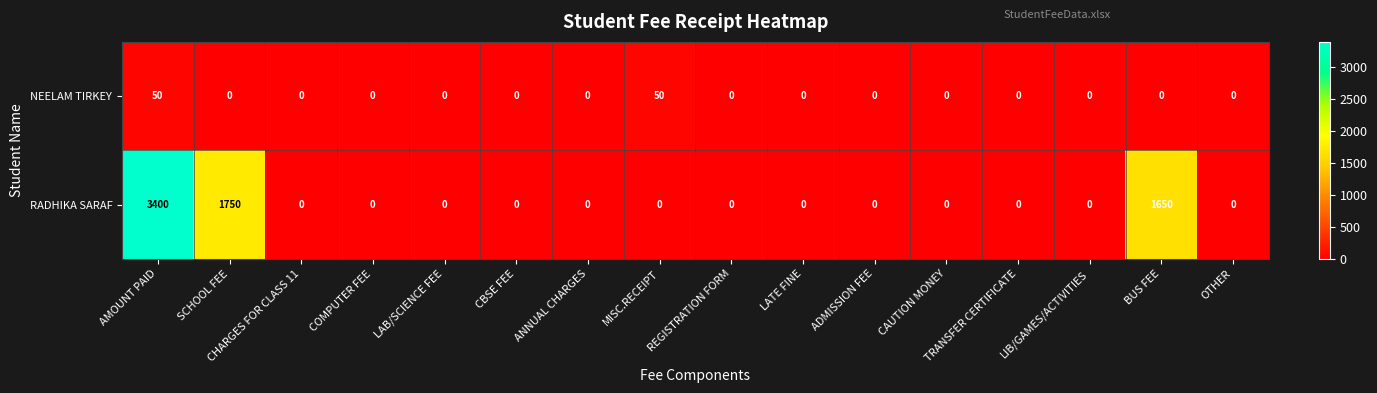

True or false: NEELAM TIRKEY has a value of 0 at CAUTION MONEY.

True